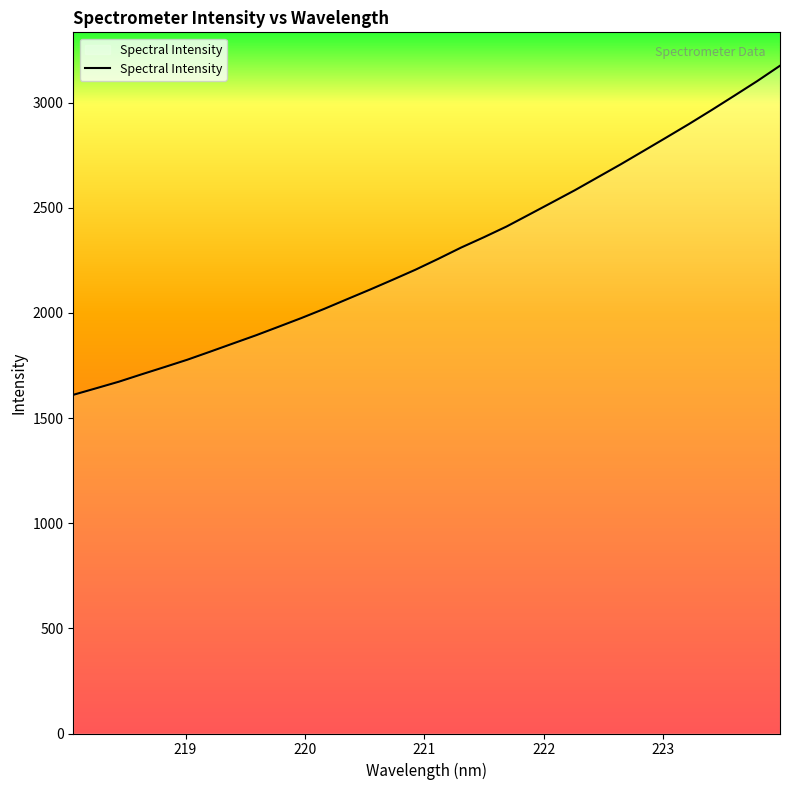

Count the number of categories in the chart.

32